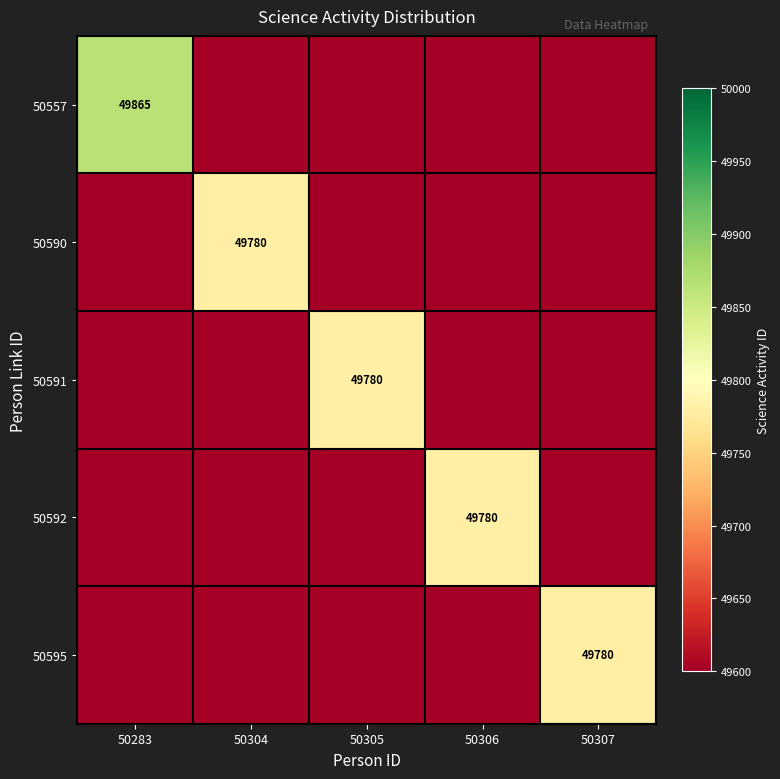

What is the minimum value for 50595?

48780